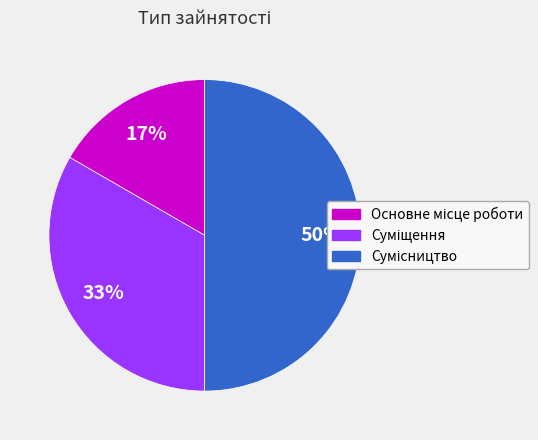

To the nearest percent, what is the difference between the largest and smallest slice percentages?

33%